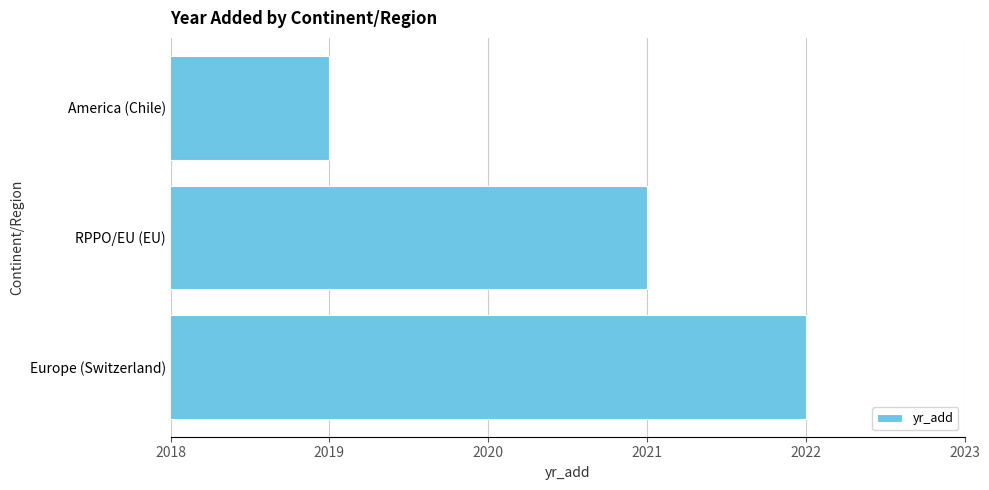

Approximately how many times larger is the value at America (Chile) compared to Europe (Switzerland)?

1.0